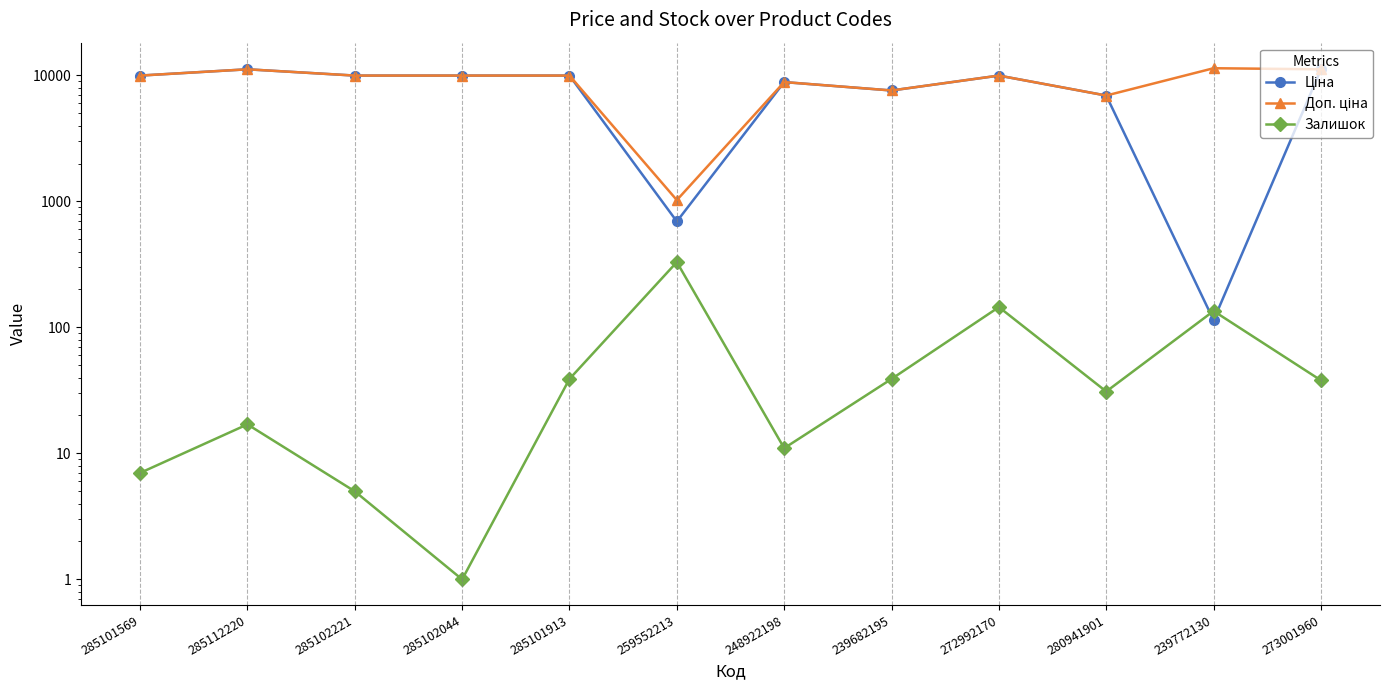

What is the label of the 8th point from the left?

239682195